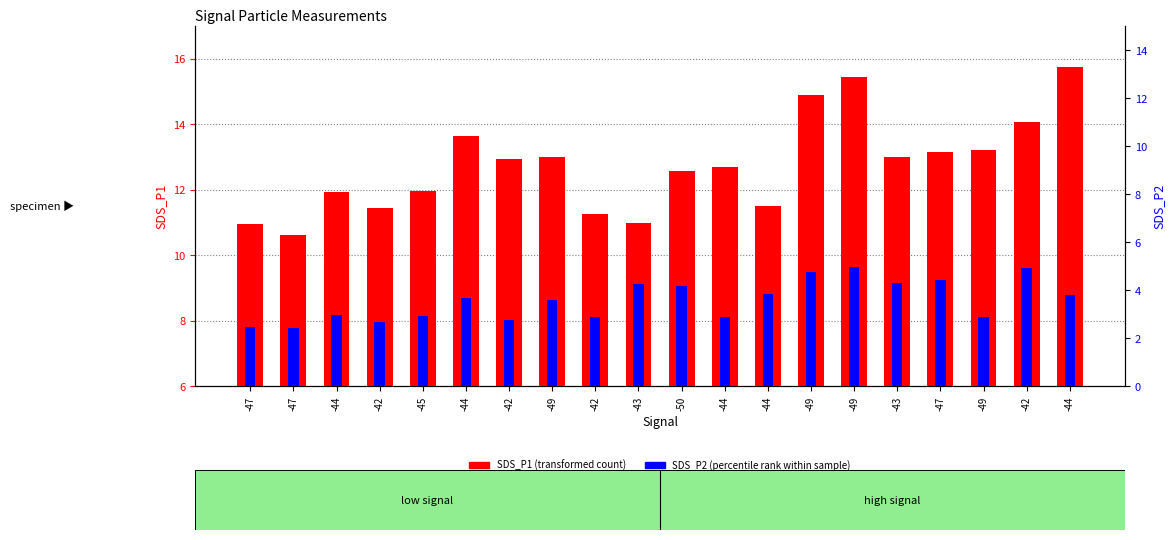

Which series has the widest spread of values?

SDS_P1 (transformed count)